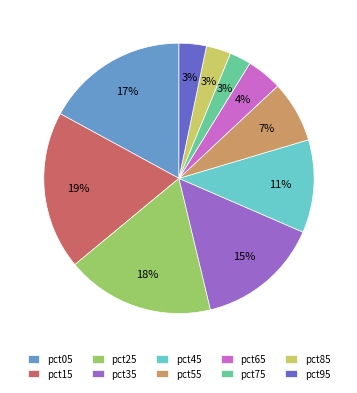

Which category has the biggest portion of the pie?

pct15